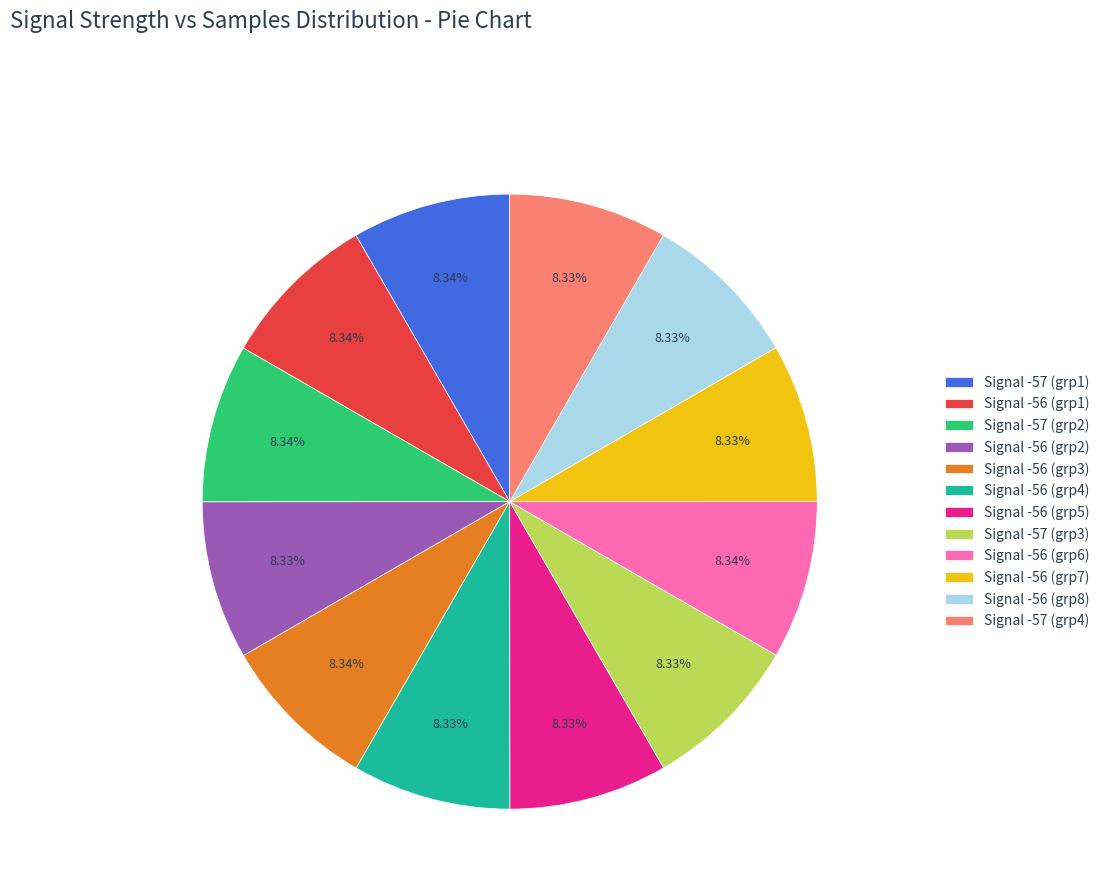

Is there any slice that represents more than half of the pie?

No